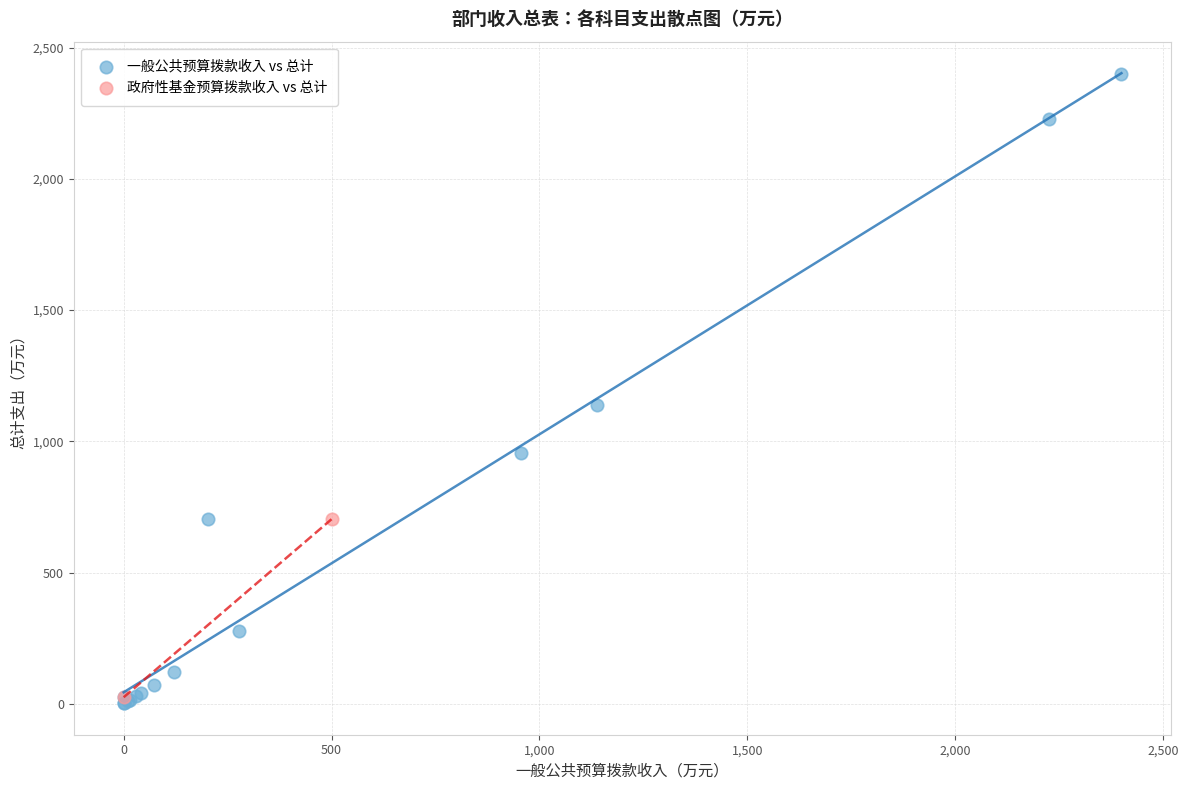

What are all the series names shown in the legend?

一般公共预算拨款收入 vs 总计, 政府性基金预算拨款收入 vs 总计